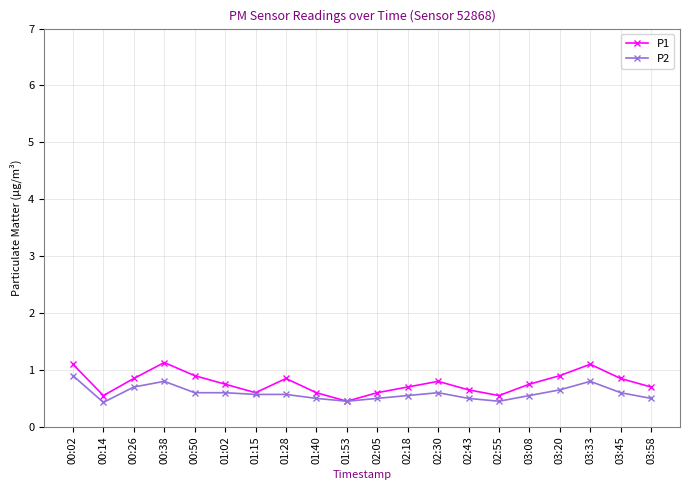

True or false: P1 has a value of 1.1 at 00:38.

True